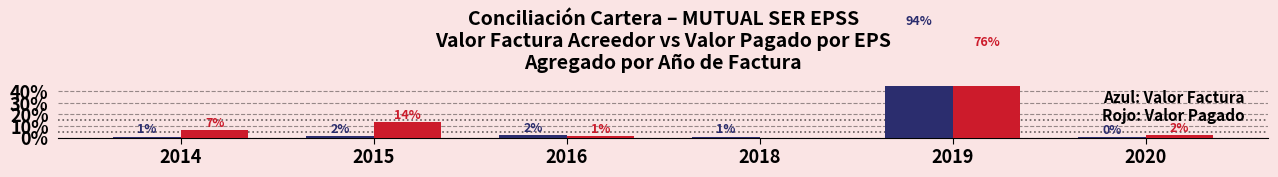

Count the number of categories in the chart.

6